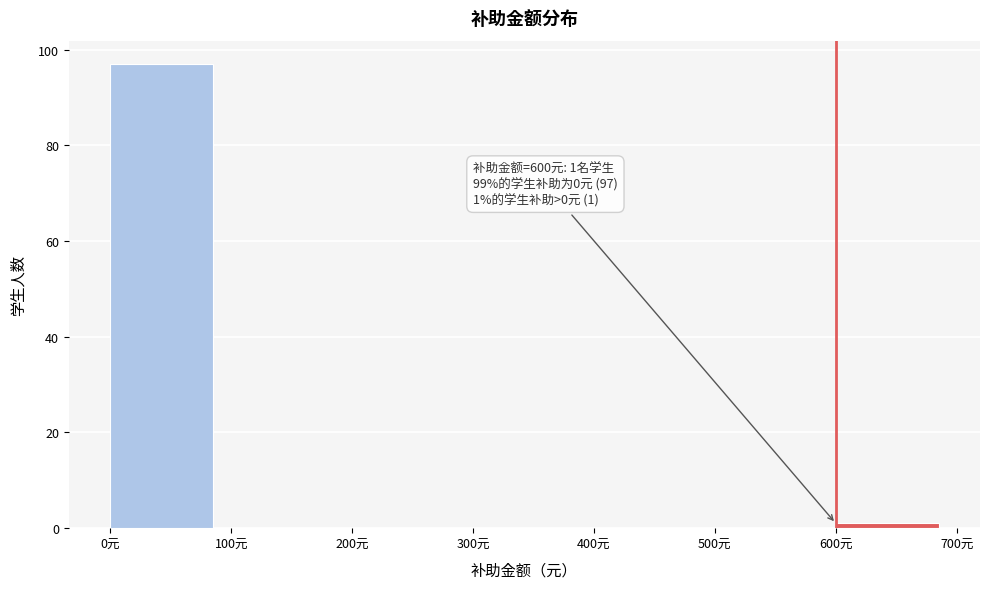

Over which range of the x-axis is the bar tallest?

0 to 100